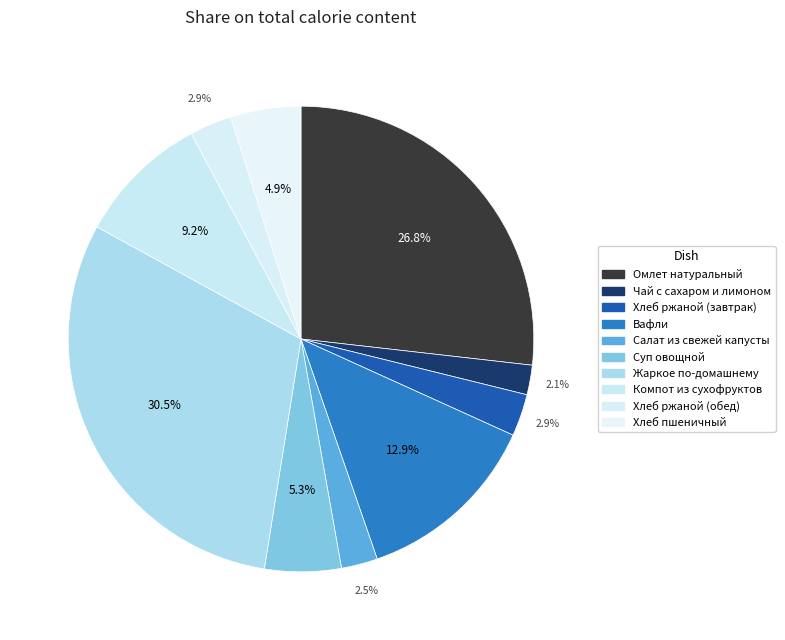

Do Хлеб пшеничный and Суп овощной together represent more than half of the pie?

No